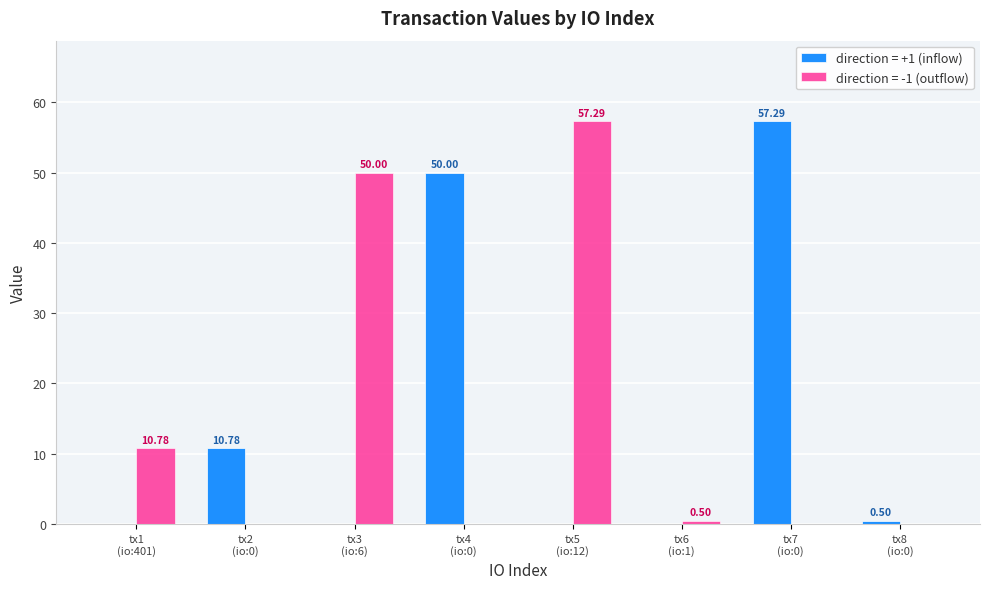

What is the sum of all direction = +1 (inflow) values?

118.6